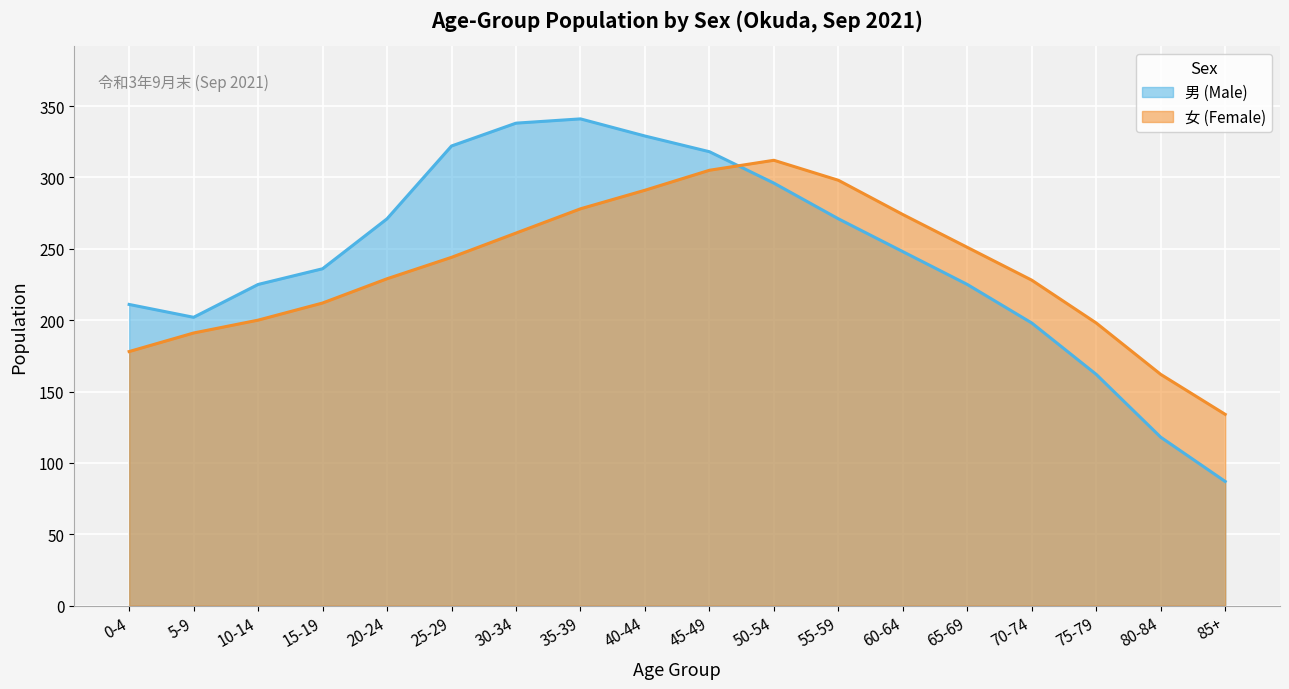

Which label corresponds to the largest value in the chart?

35-39